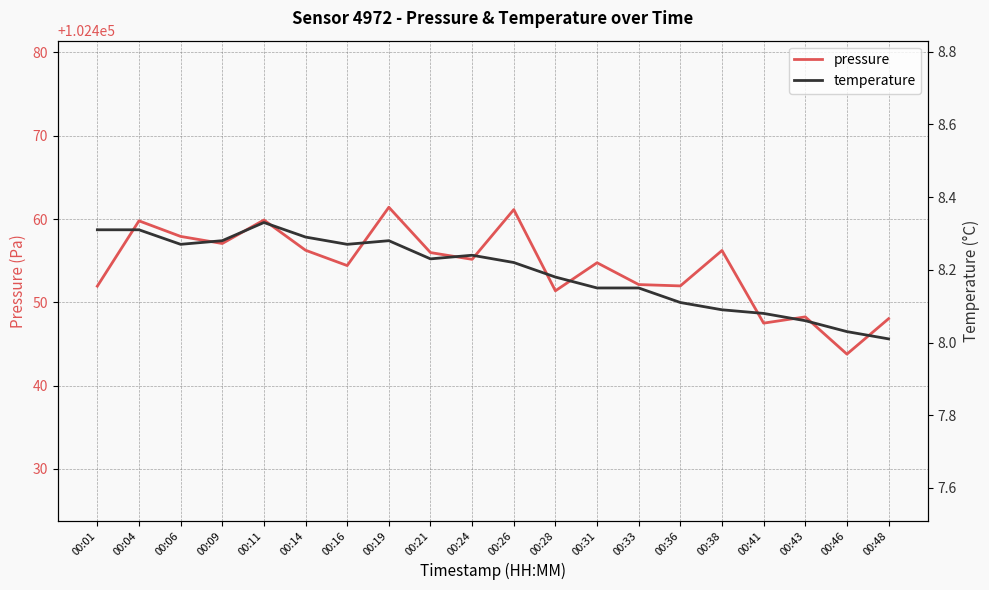

Reading left to right, list all the values displayed in this chart.

pressure: 102451.9	102459.8	102457.9	102457.1	102459.9	102456.2	102454.4	102461.4	102456.0	102455.2	102461.1	102451.4	102454.8	102452.1	102452.0	102456.2	102447.5	102448.2	102443.8	102448.0
temperature: 8.3	8.3	8.3	8.3	8.3	8.3	8.3	8.3	8.2	8.2	8.2	8.2	8.2	8.2	8.1	8.1	8.1	8.1	8.0	8.0